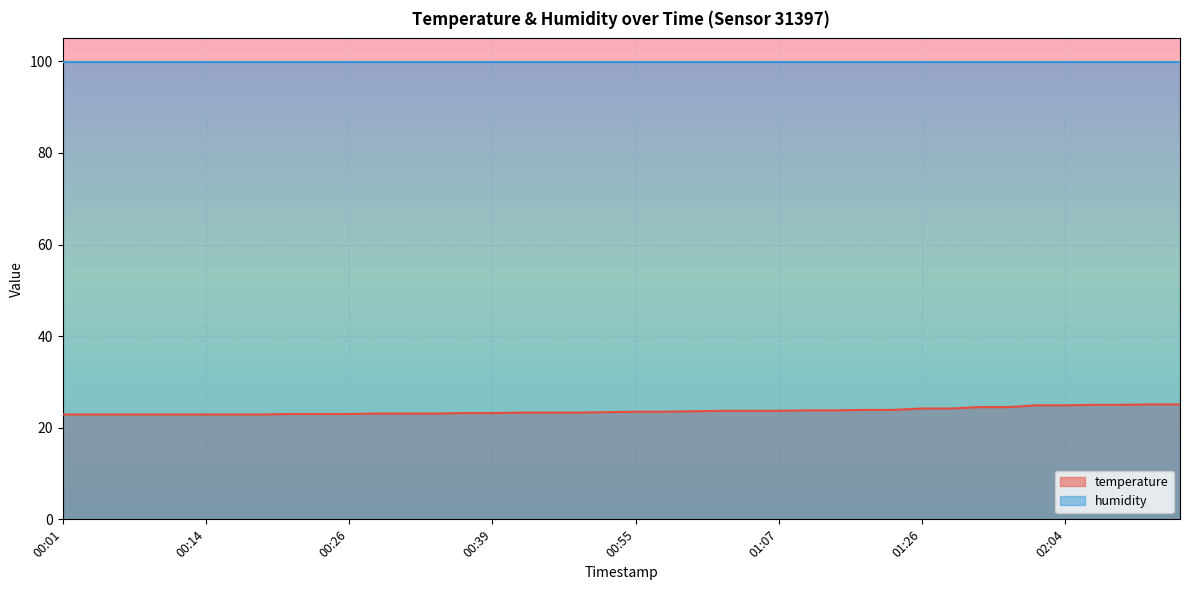

At which category does the chart reach its peak across all series?

02:11